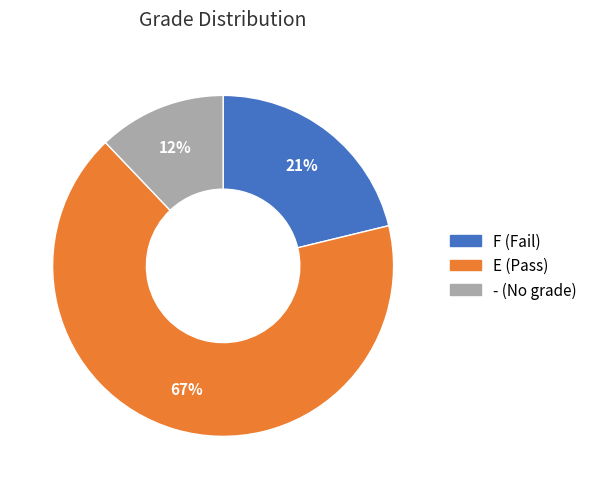

Do E and F together represent more than half of the pie?

Yes